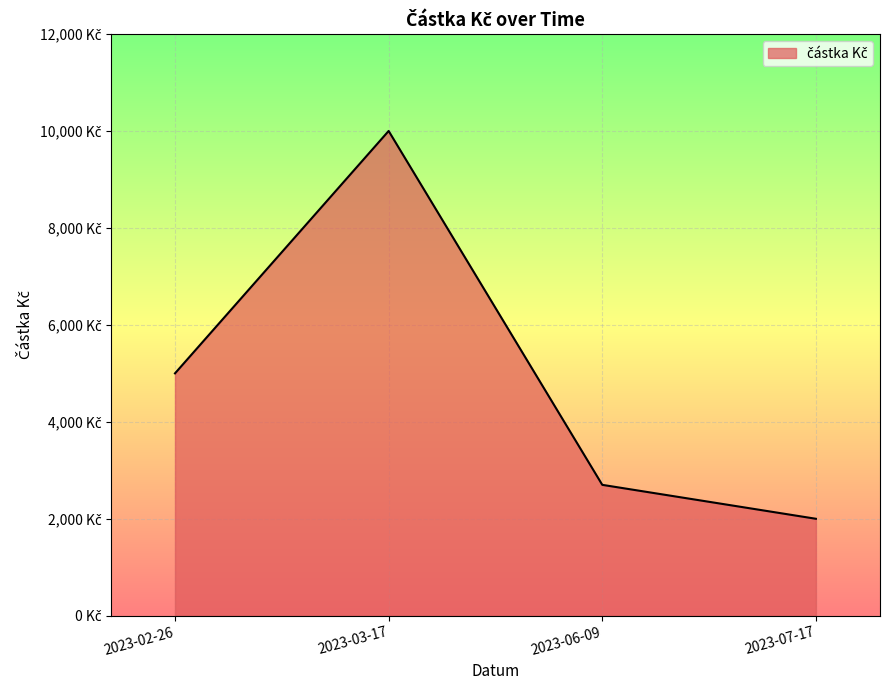

List the labels in order of value, largest first.

2023-03-17, 2023-02-26, 2023-06-09, 2023-07-17